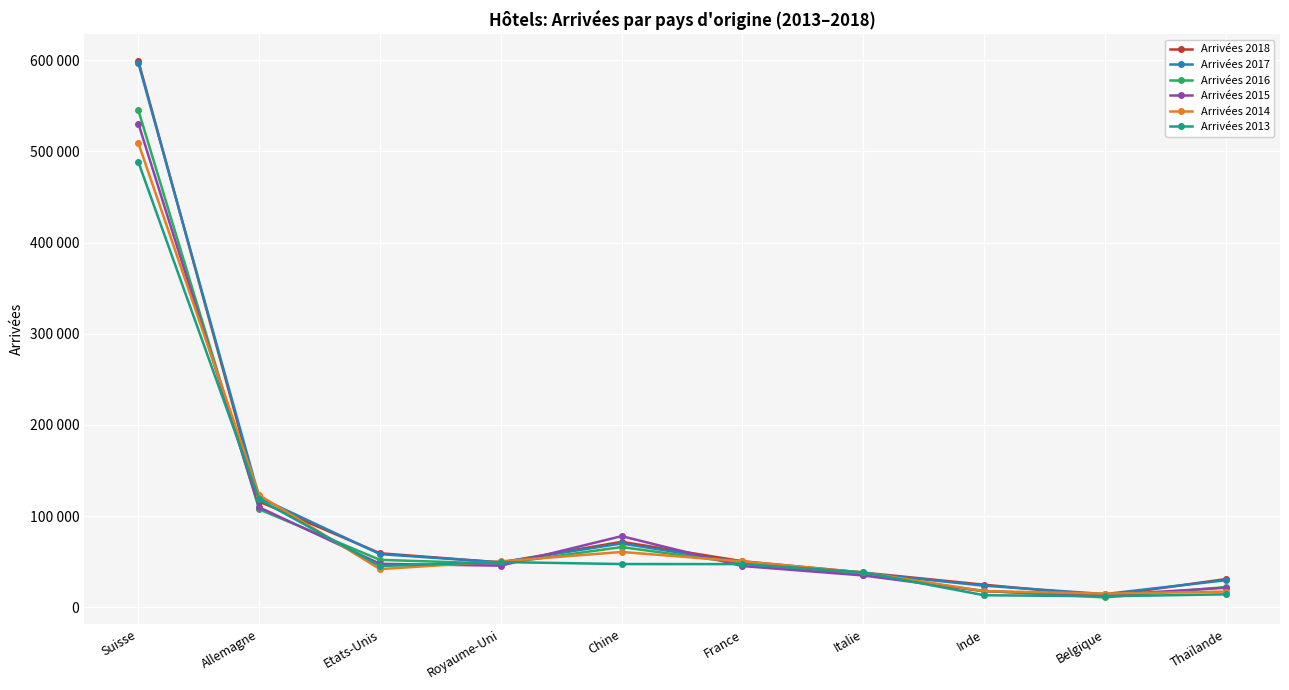

What is the difference between the maximum and second lowest values in the Arrivées 2015 series?

512618